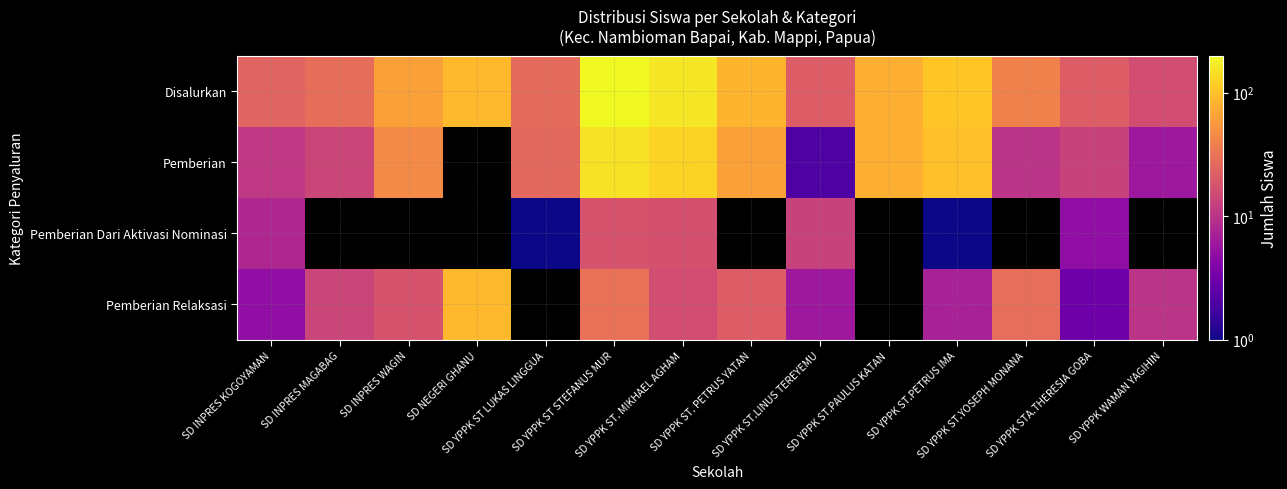

Which series has the largest total across all categories?

Disalurkan